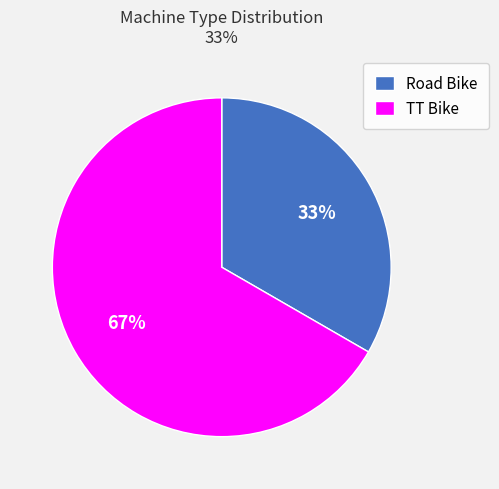

Which slice is the smallest?

Road Bike